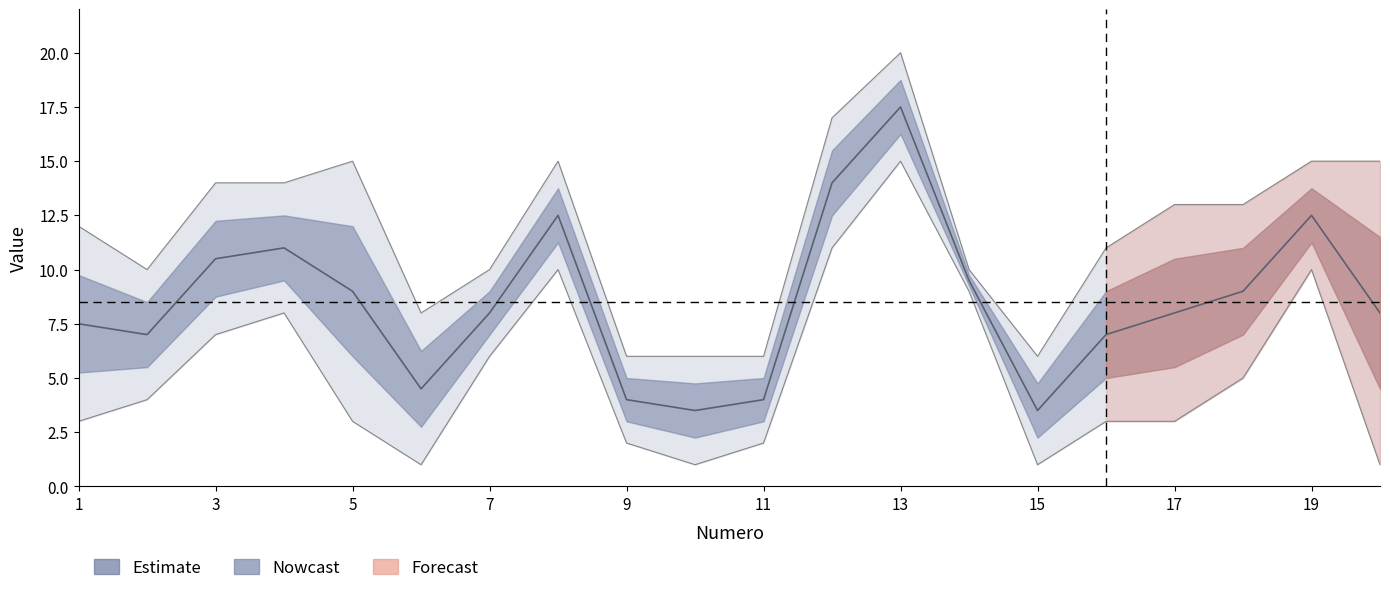

Does the chart display data point markers on the line(s)?

No